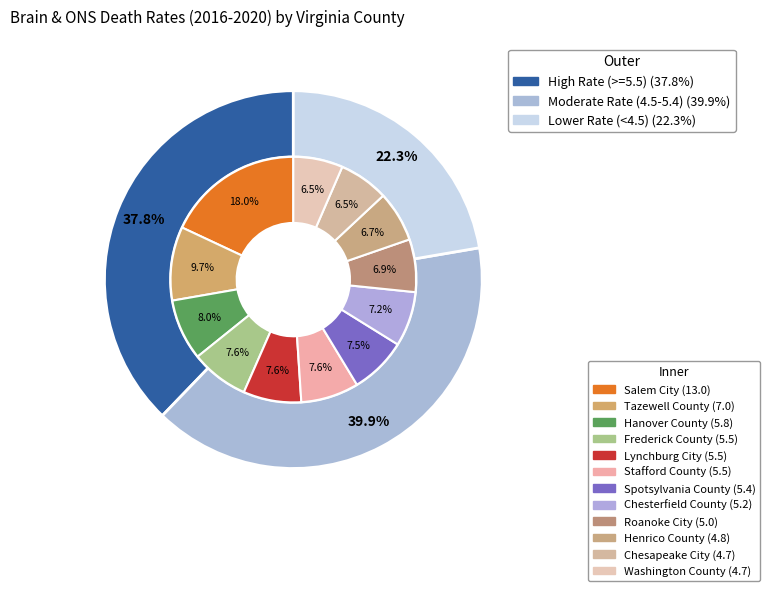

What percentage is NOT represented by Hanover County?

92.0%